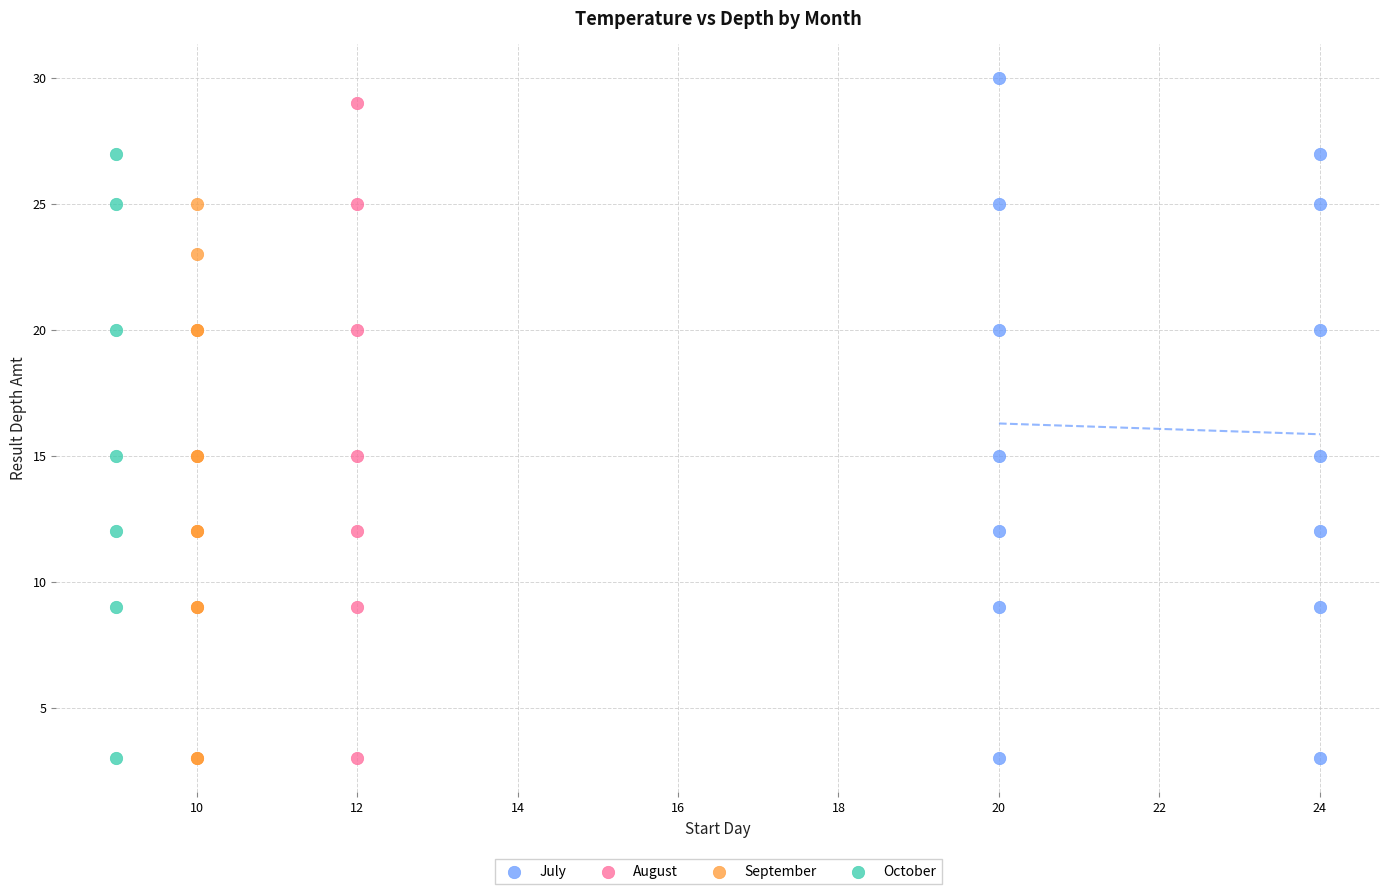

Which series has the largest Y range (max minus min)?

July